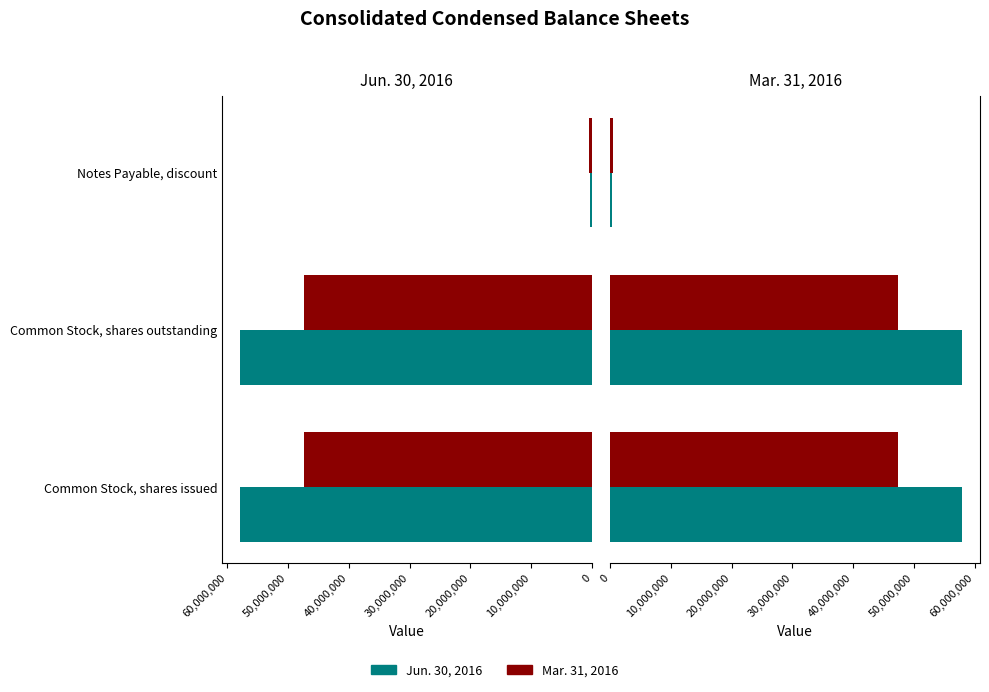

Does the chart contain any negative values?

No